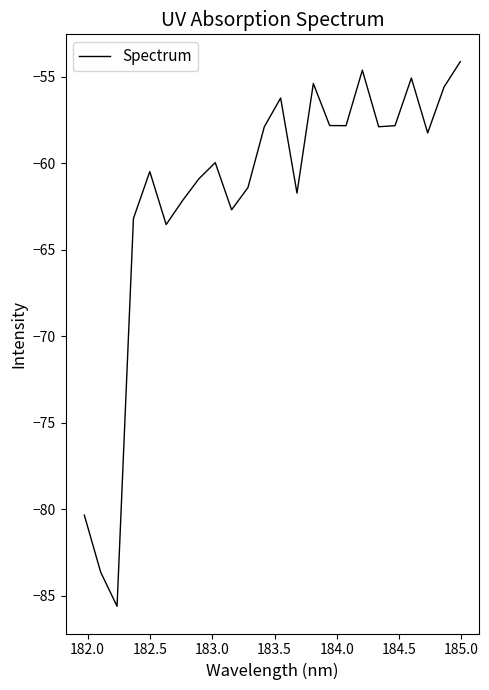

How many interior local valleys (lower than both neighbors) does the data have?

7